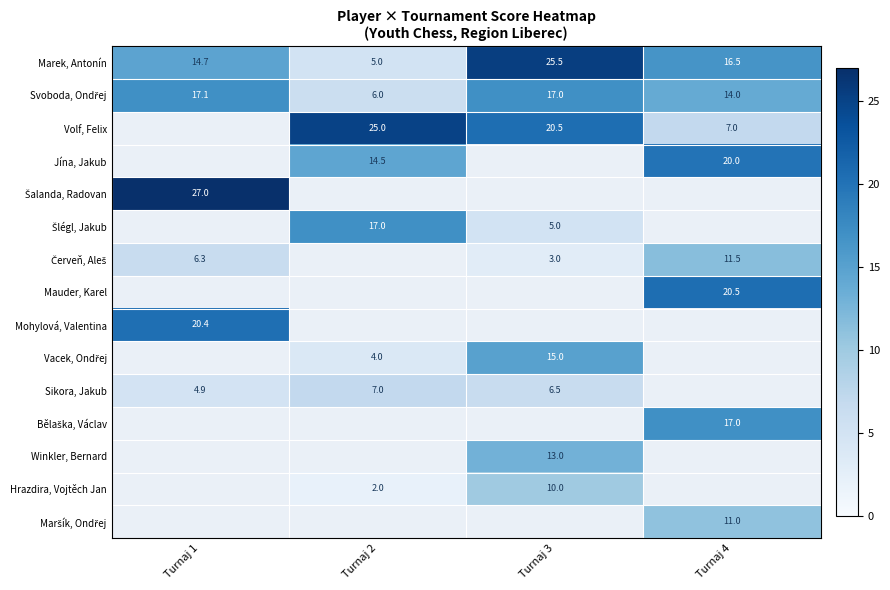

How many values in Červeň, Aleš are above zero?

3